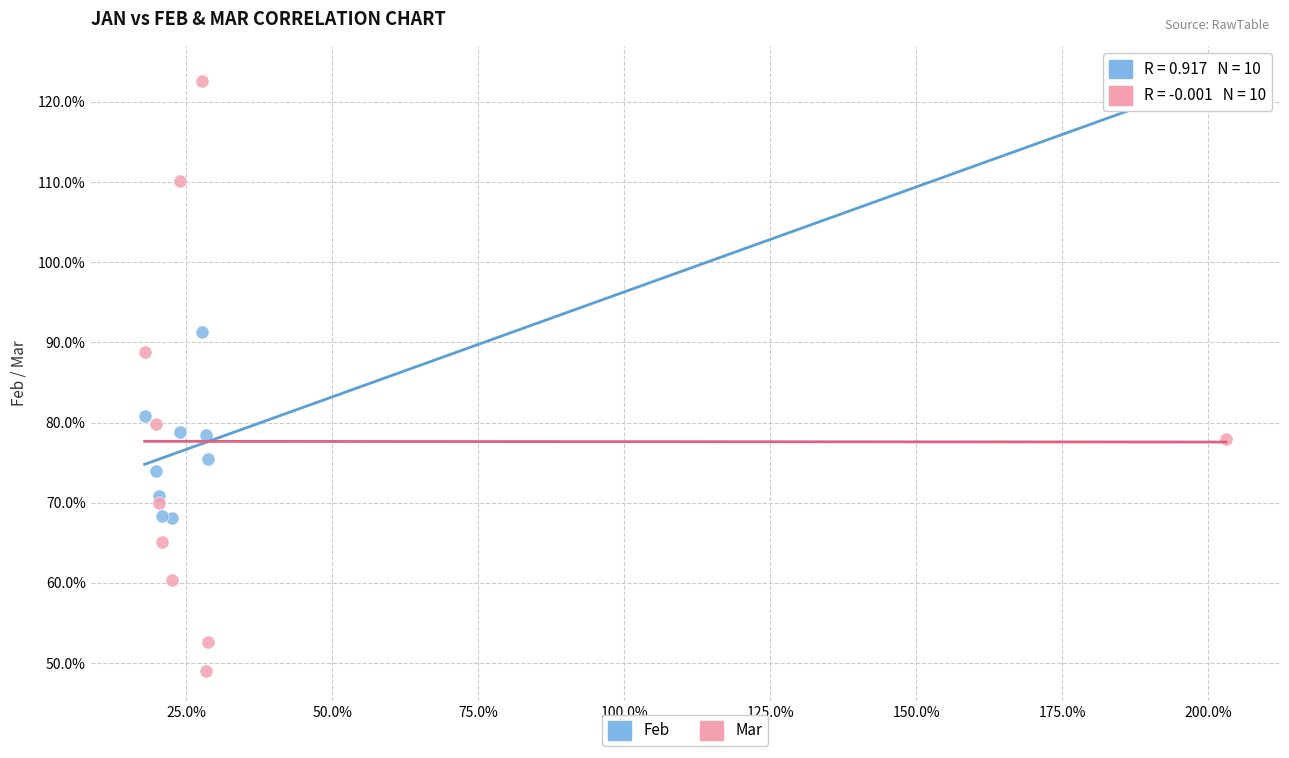

What are all the series names shown in the legend?

Feb, Mar